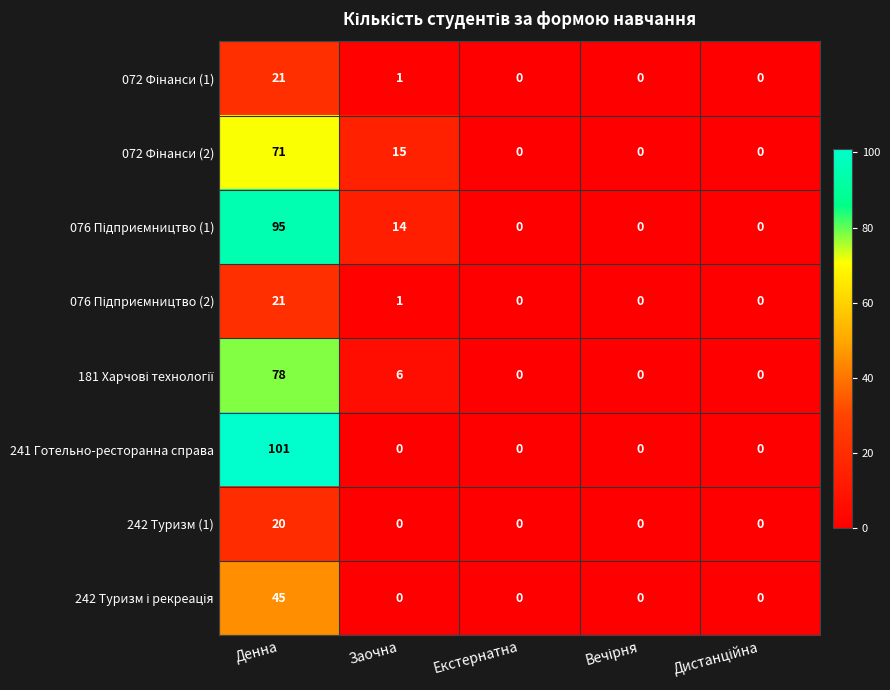

How many distinct data groups are displayed?

8